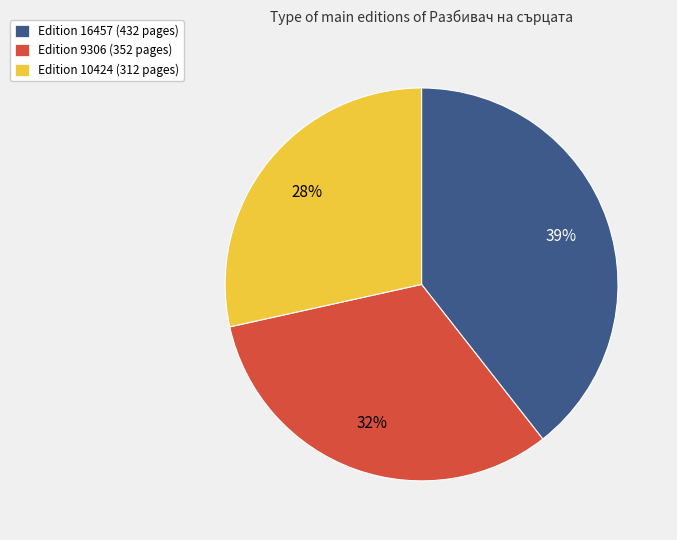

Is there any slice that represents more than half of the pie?

No